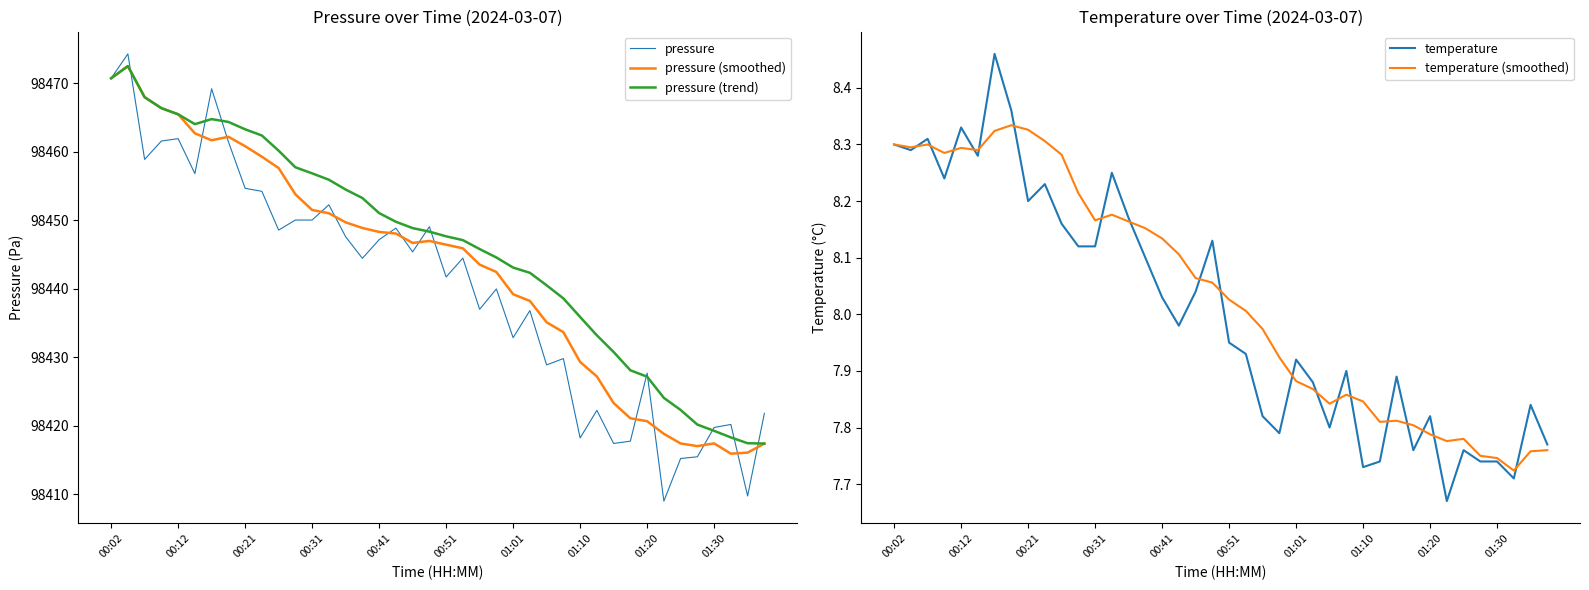

How many categories are shown in the chart?

40